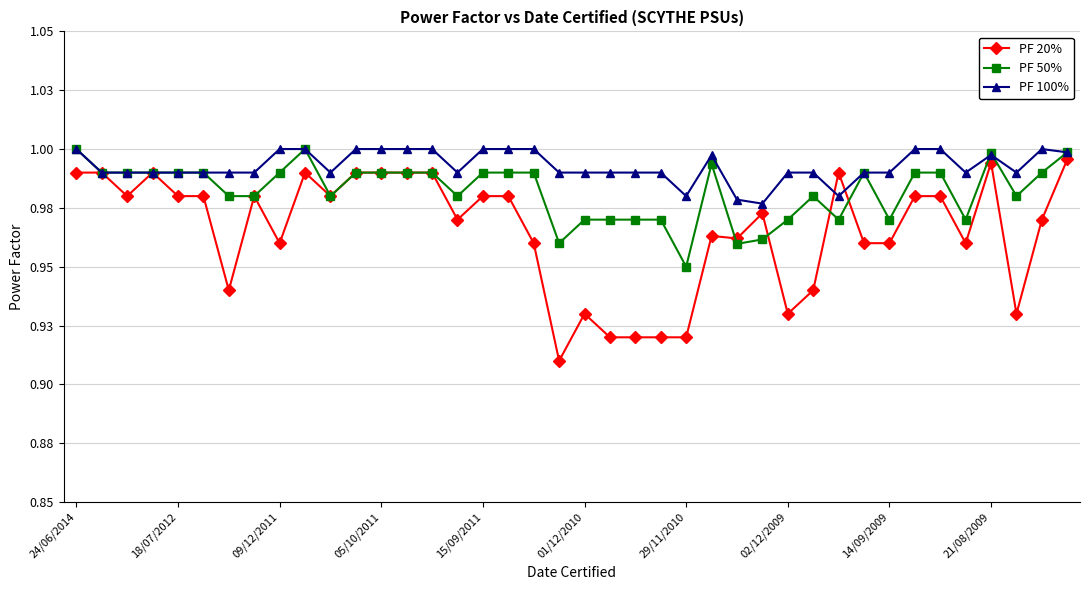

What are all the series names shown in the legend?

PF 20%, PF 50%, PF 100%